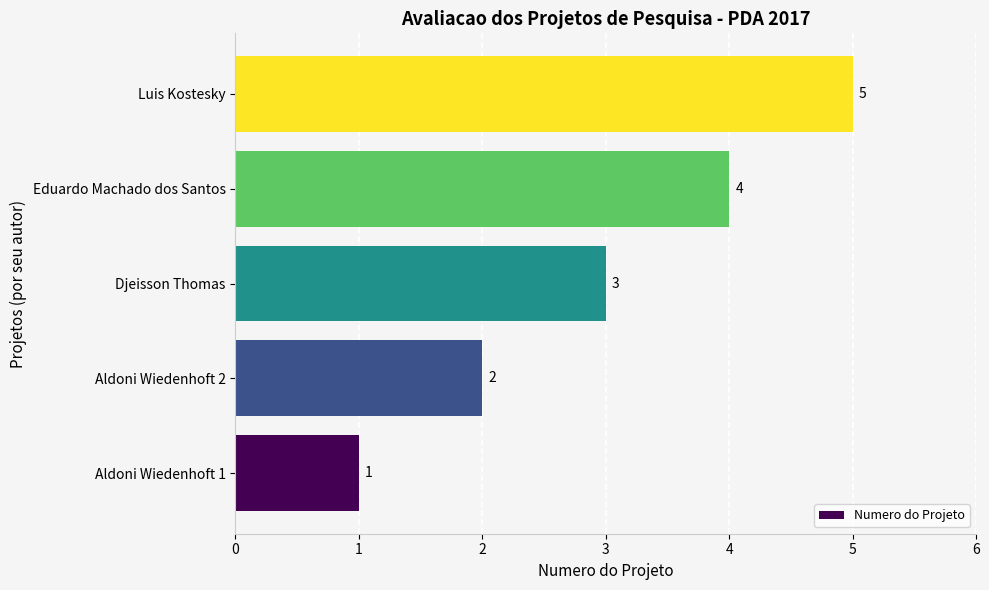

True or false: the data shows 6 at Eduardo Machado dos Santos.

False